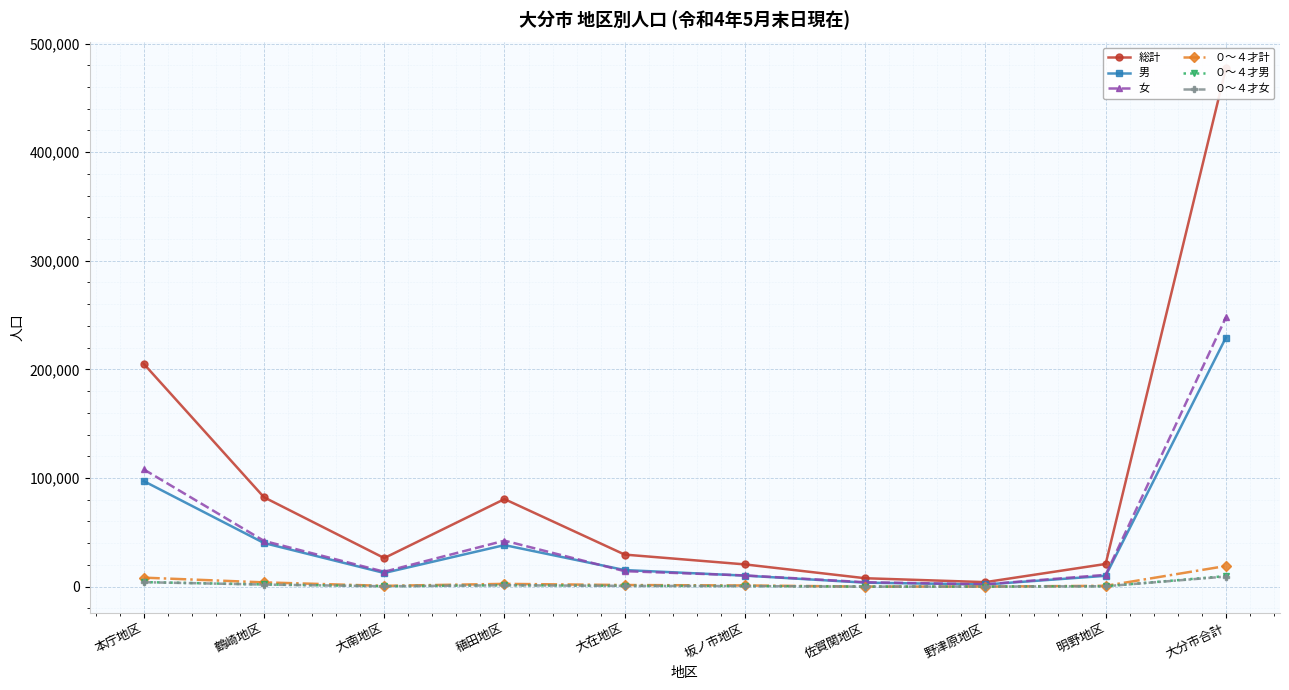

What position from the left is 大在地区?

5